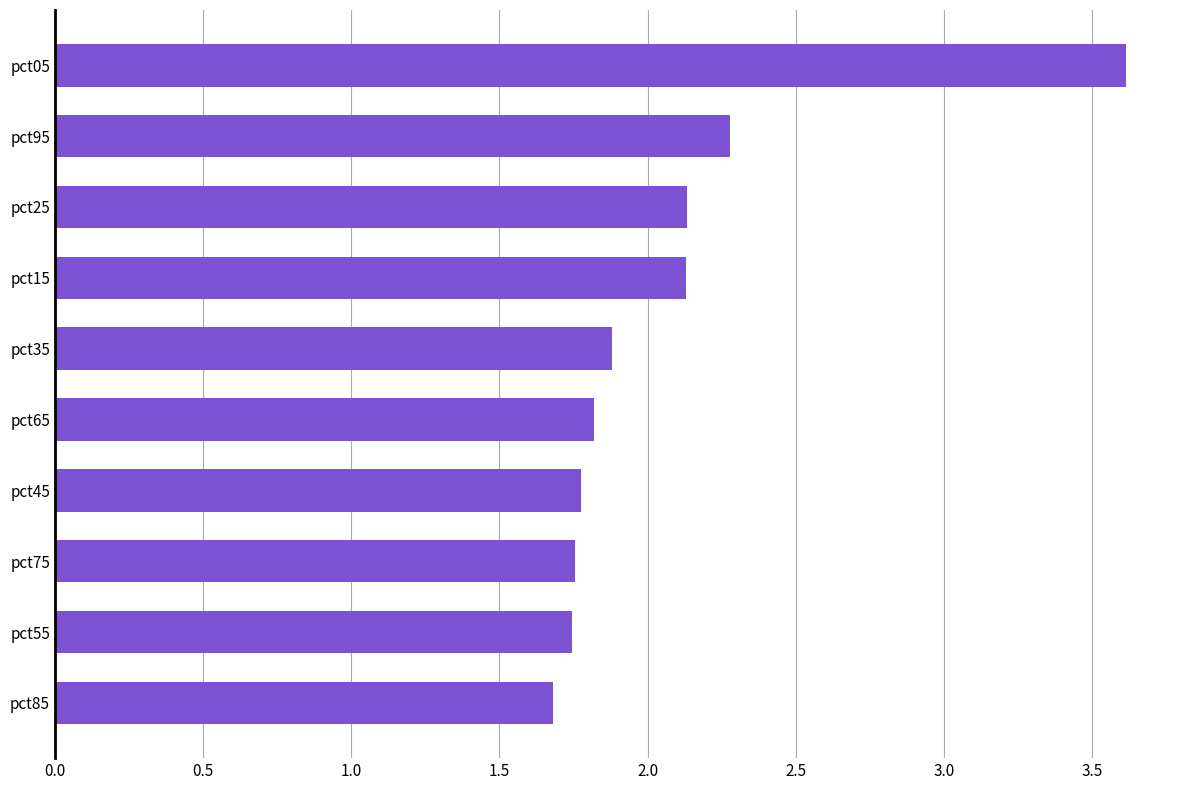

What is the approximate value at pct95?

2.3